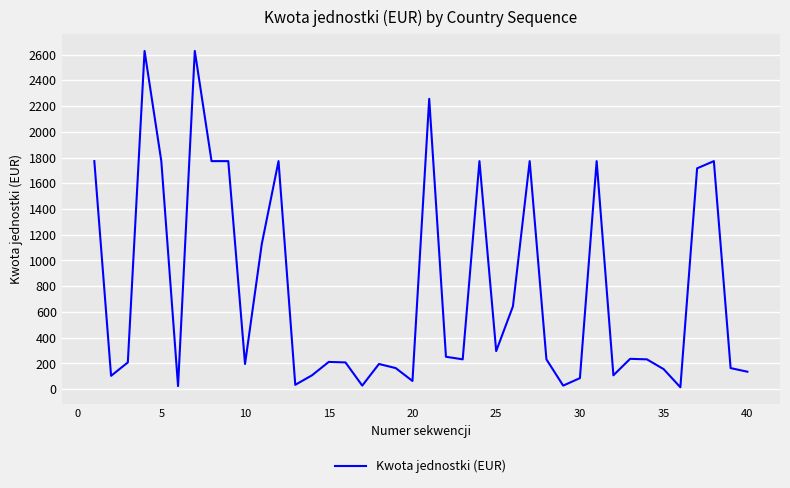

What is the greatest value displayed?

2628